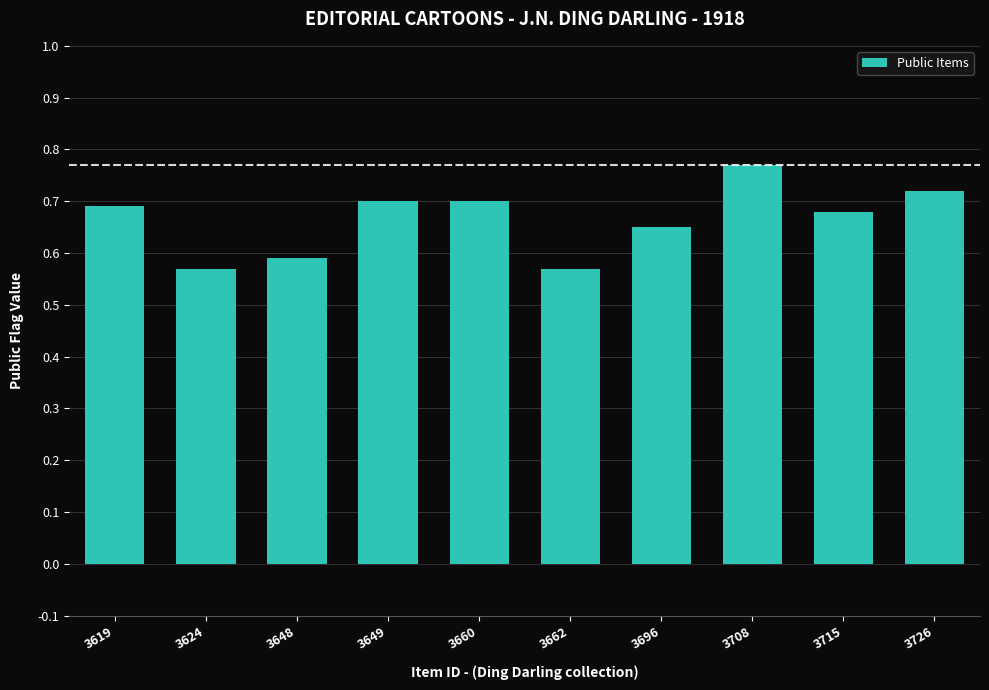

Which category has the highest value across all series?

3708